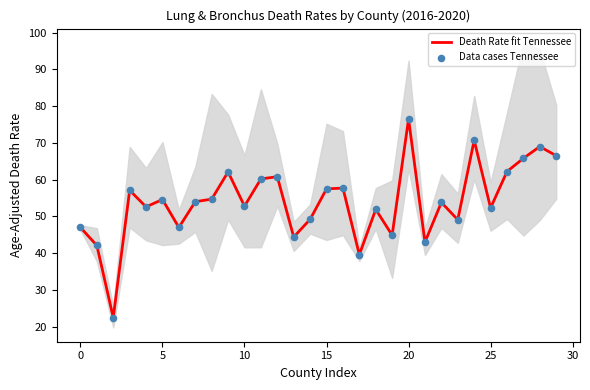

Which series contains the highest Y value?

Death Rate fit Tennessee